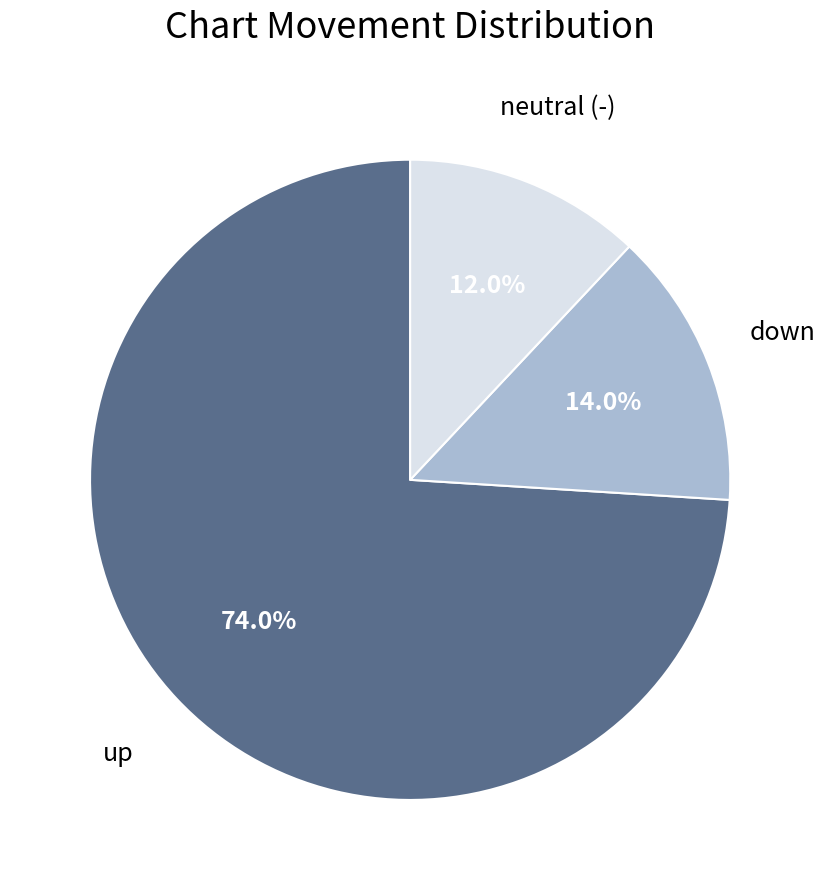

To the nearest percent, what is the average slice percentage?

33%